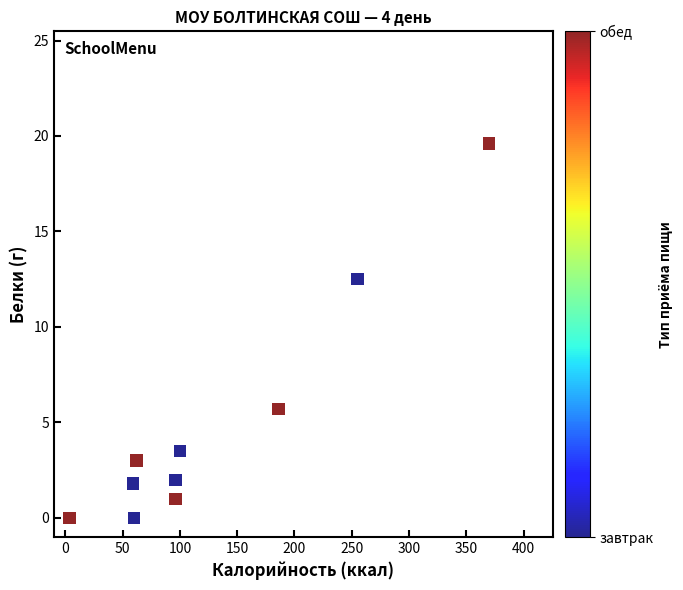

What is the average Y value?

4.9